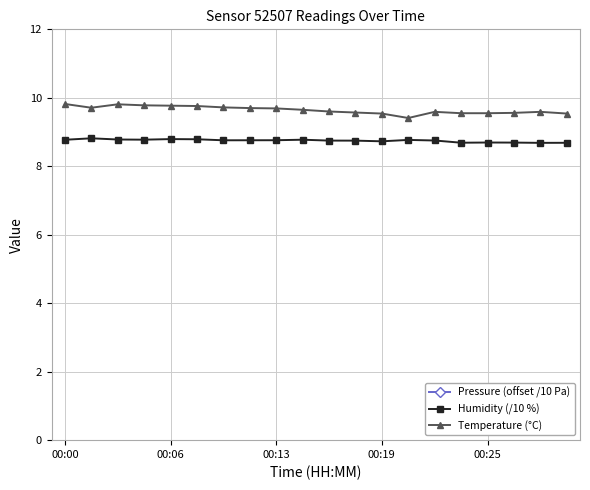

How many series are shown in this chart?

3